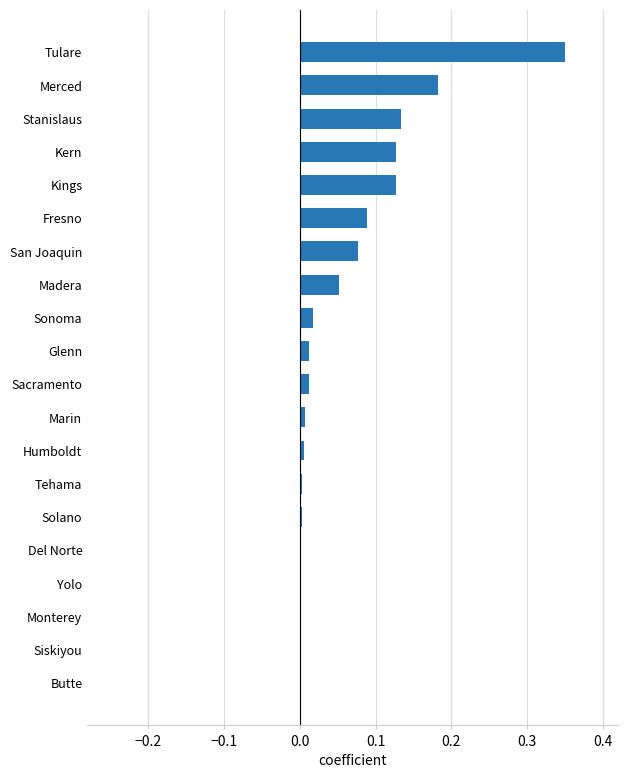

Is it true that the value at Sonoma is 0.0?

True